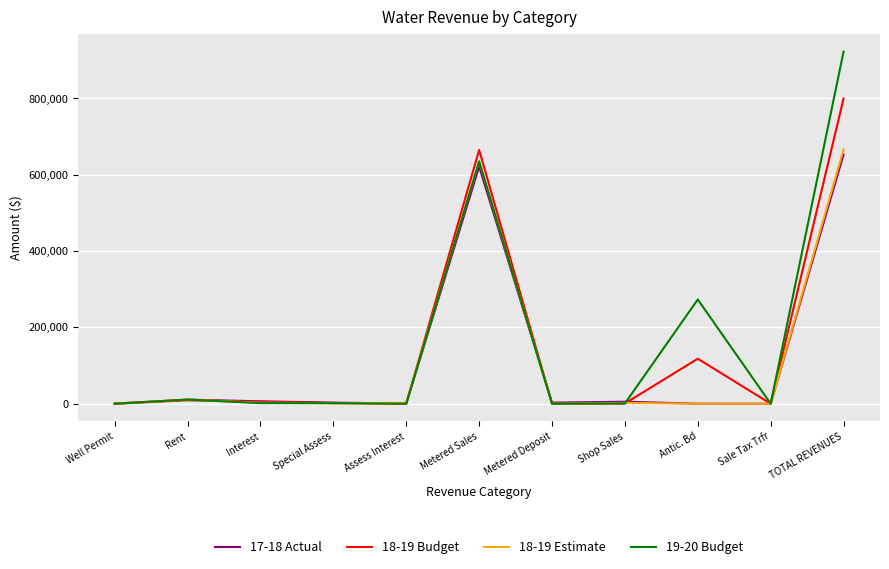

The 18-19 Budget series shows 0 at Sale Tax Trfr. True or false?

True